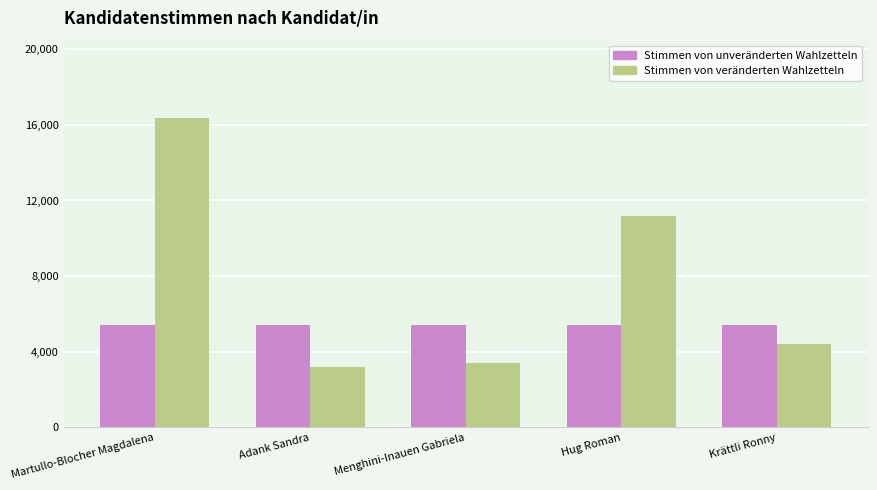

The Stimmen von unveränderten Wahlzetteln series shows 9196 at Adank Sandra. True or false?

False